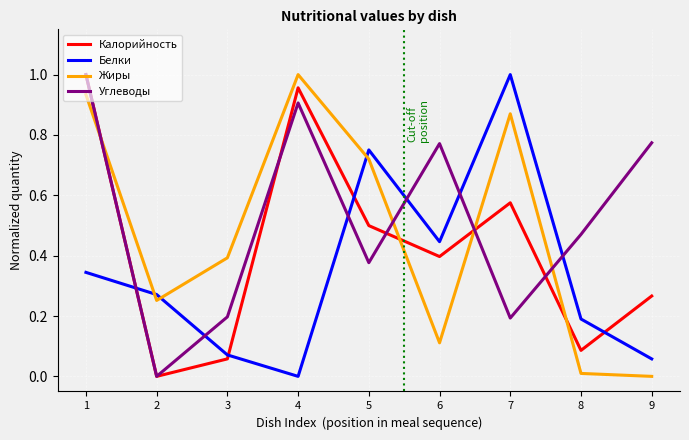

Where is the first local minimum for Калорийность?

2